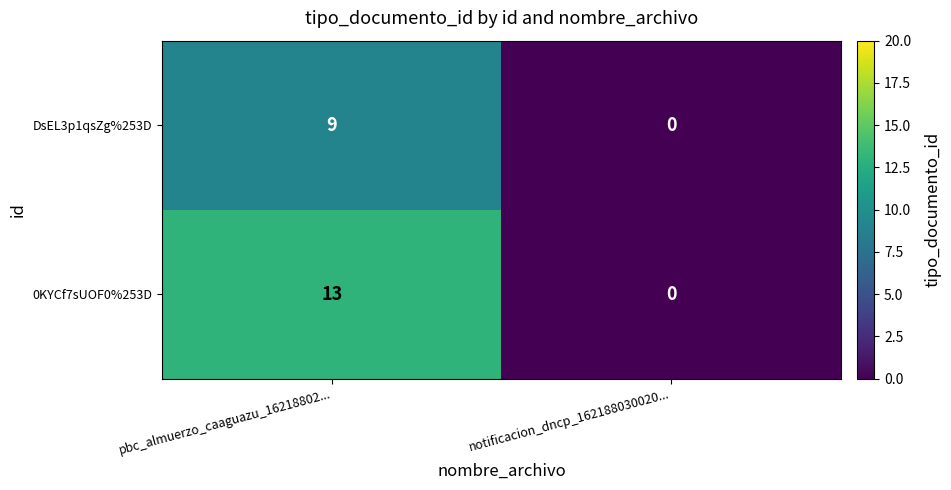

Which category has the highest value across all series?

pbc_almuerzo_caaguazu_16218802...